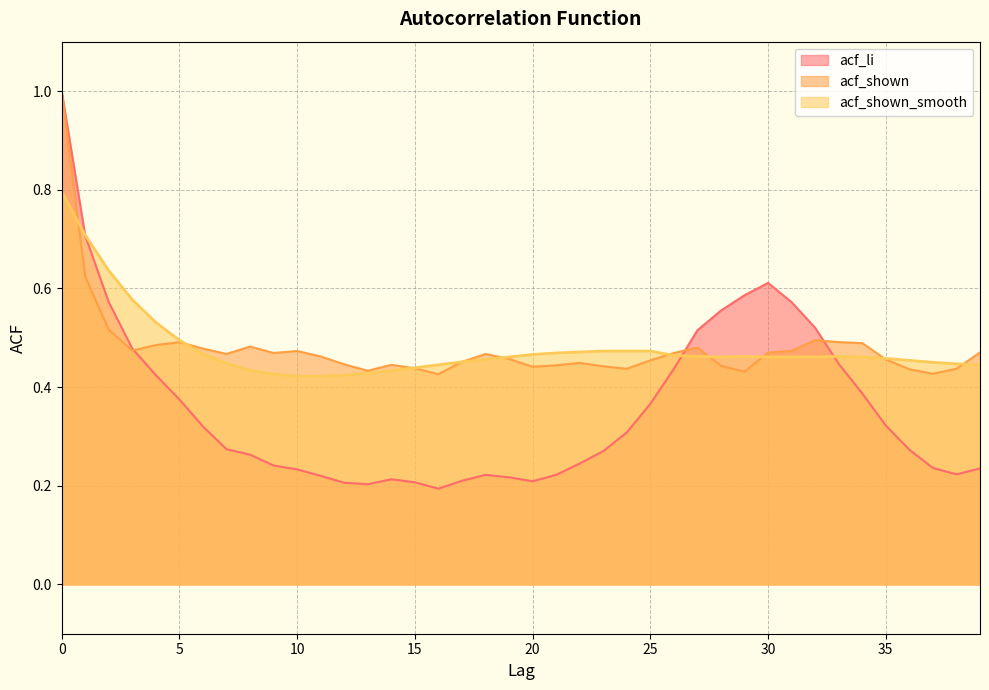

What are all the series names shown in the legend?

acf_li, acf_shown, acf_shown_smooth